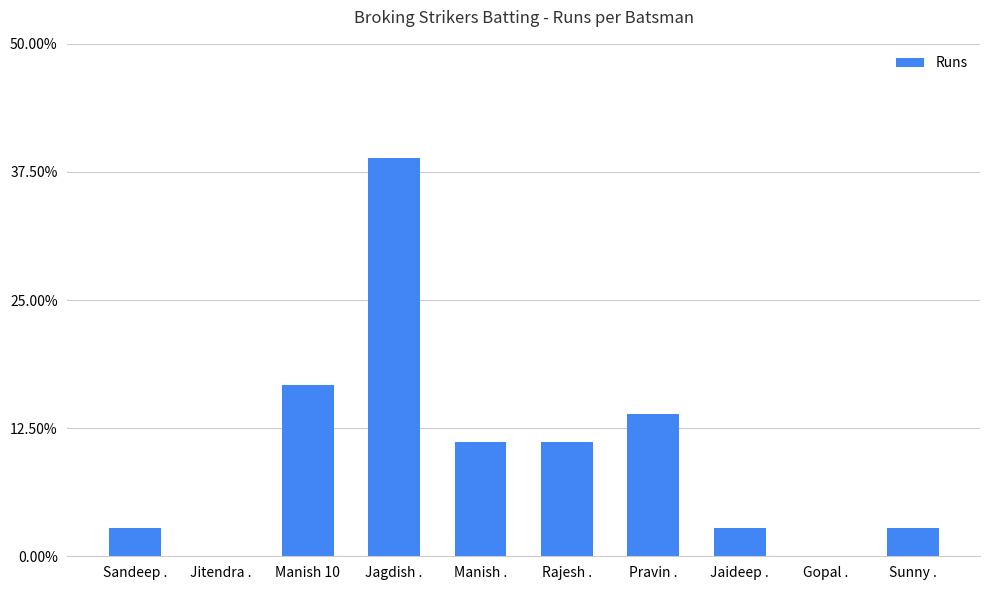

What is the maximum value shown in the chart?

0.4